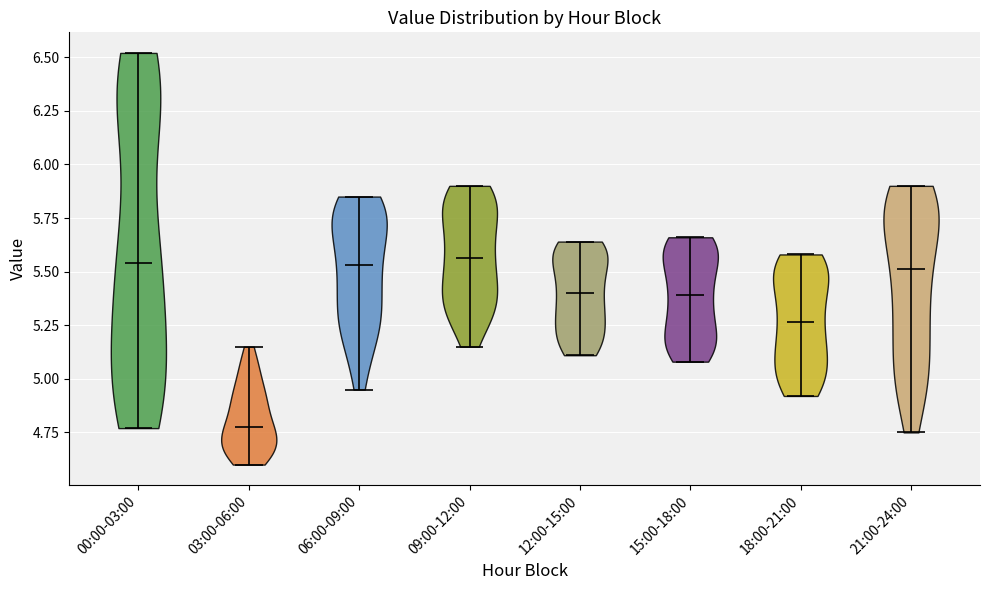

Reading left to right, read every violin against the y-axis: where its median line is, and the lowest and highest points it reaches. The values are not printed on the chart, so give them approximately, as read against the axis.

00:00-03:00: median line 5.55, lowest point 4.75, highest point 6.50
03:00-06:00: median line 4.80, lowest point 4.60, highest point 5.15
06:00-09:00: median line 5.55, lowest point 4.95, highest point 5.85
09:00-12:00: median line 5.55, lowest point 5.15, highest point 5.90
12:00-15:00: median line 5.40, lowest point 5.10, highest point 5.65
15:00-18:00: median line 5.40, lowest point 5.10, highest point 5.65
18:00-21:00: median line 5.25, lowest point 4.90, highest point 5.60
21:00-24:00: median line 5.50, lowest point 4.75, highest point 5.90